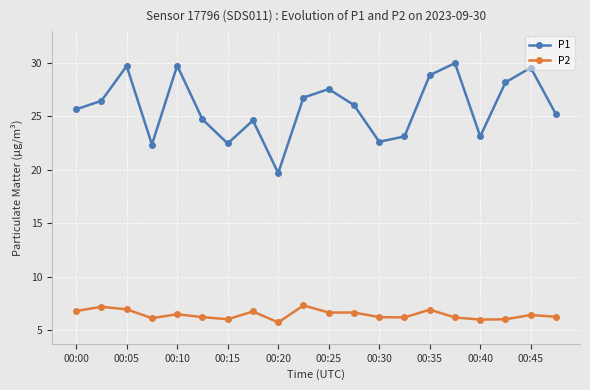

What is the lowest value of the P2 series?

5.7